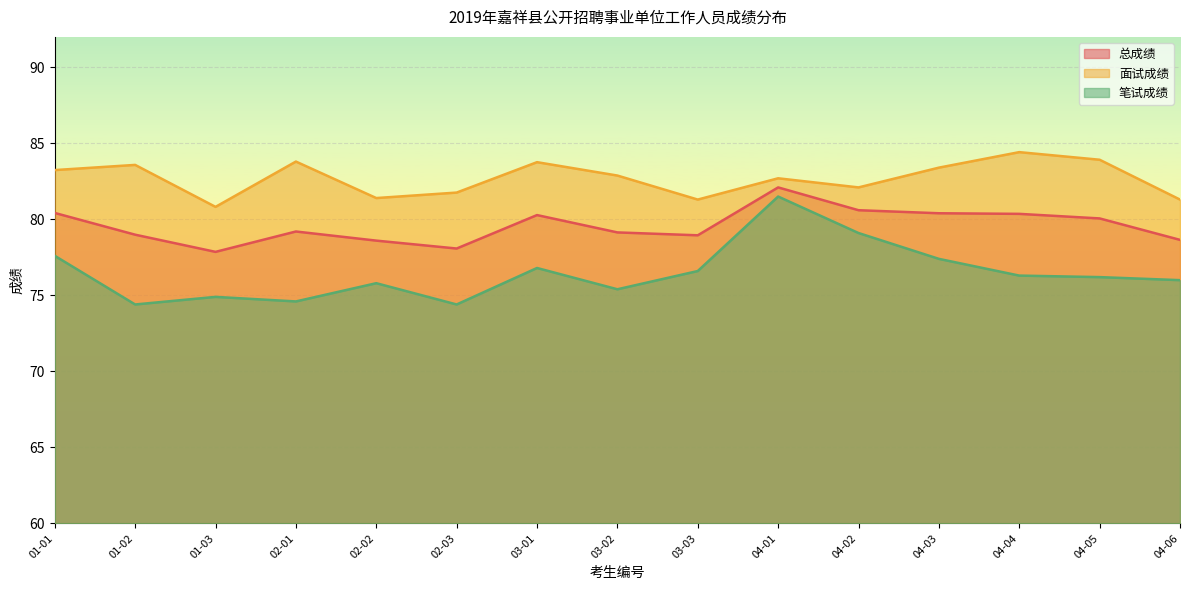

Which has a higher value, 04-01 or 01-01?

04-01